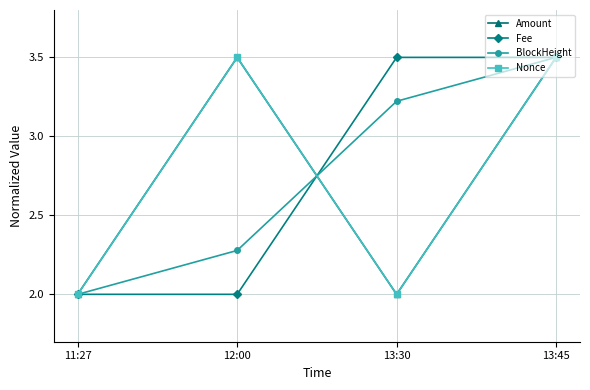

What is the value of the Fee point at the 2nd from the left?

2.0